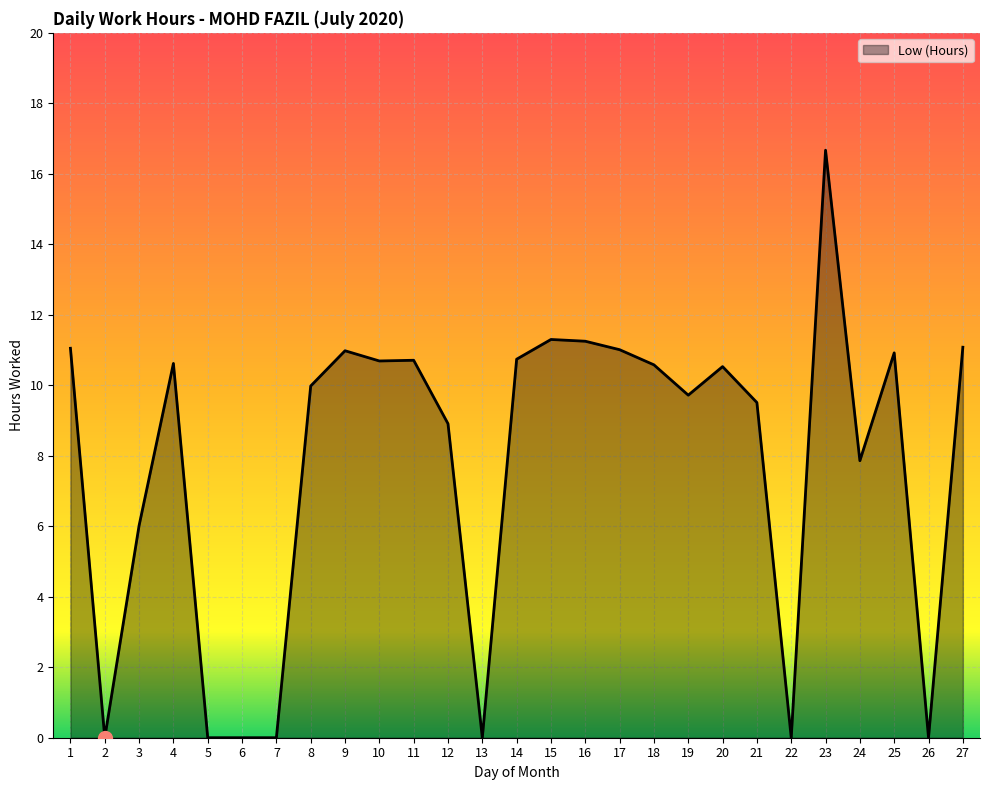

What is the sum of all values?

210.1